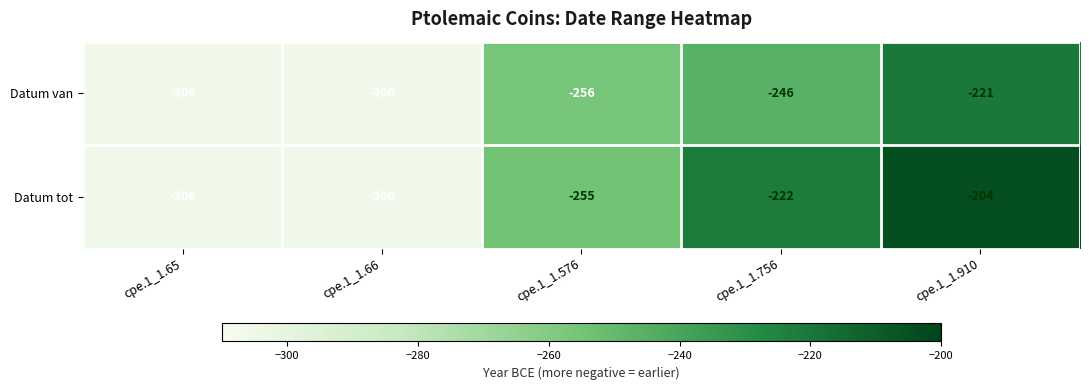

The Datum van series shows -221 at cpe.1_1.910. True or false?

True